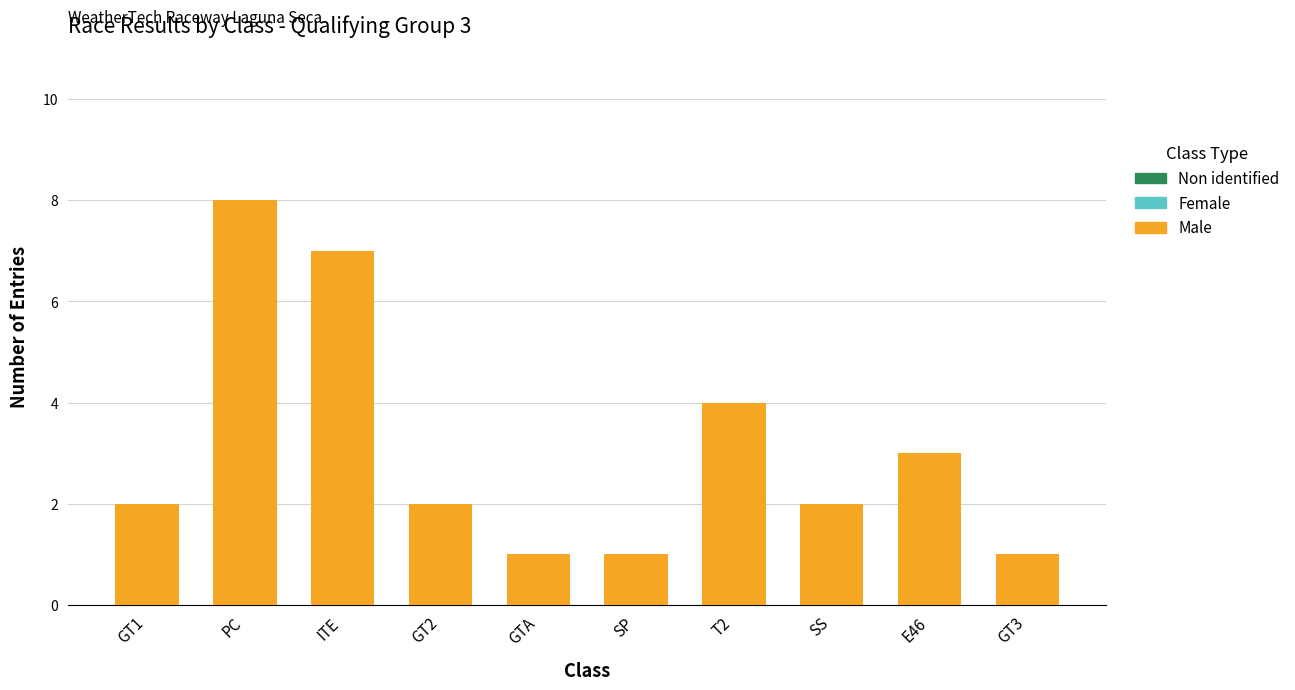

The chart shows a value of 1 at GTA. True or false?

True